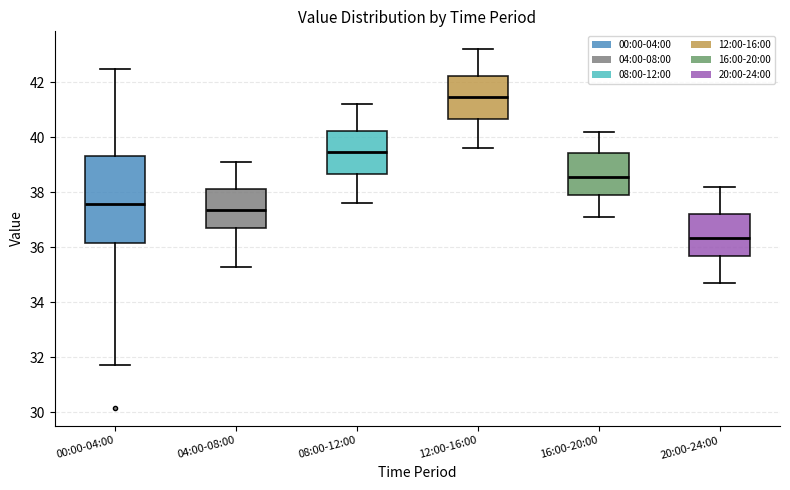

Comparing the boxes themselves (not the whiskers), which one is the tallest?

00:00-04:00